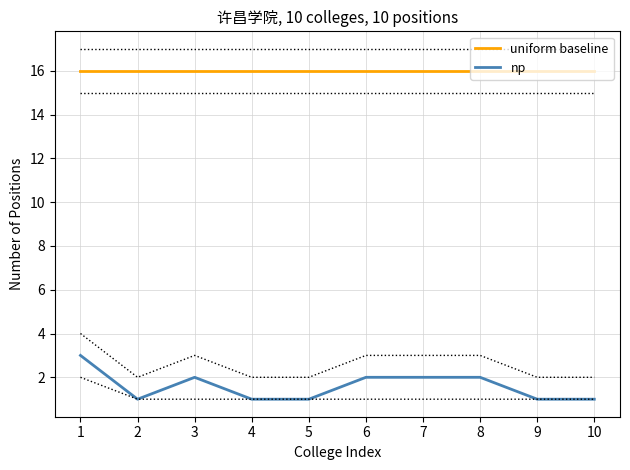

What is the total value across all series at 10?

17